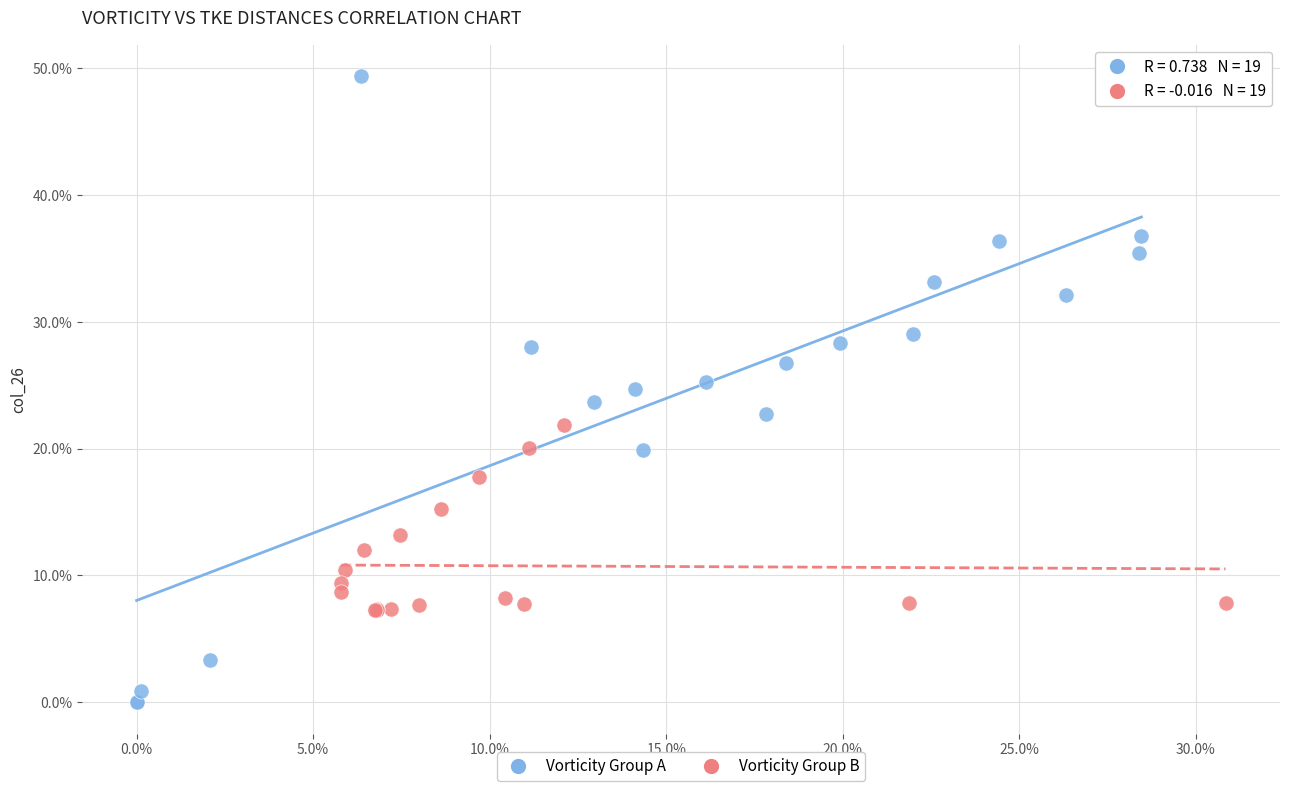

Which series has the largest Y range (max minus min)?

Vorticity Group A